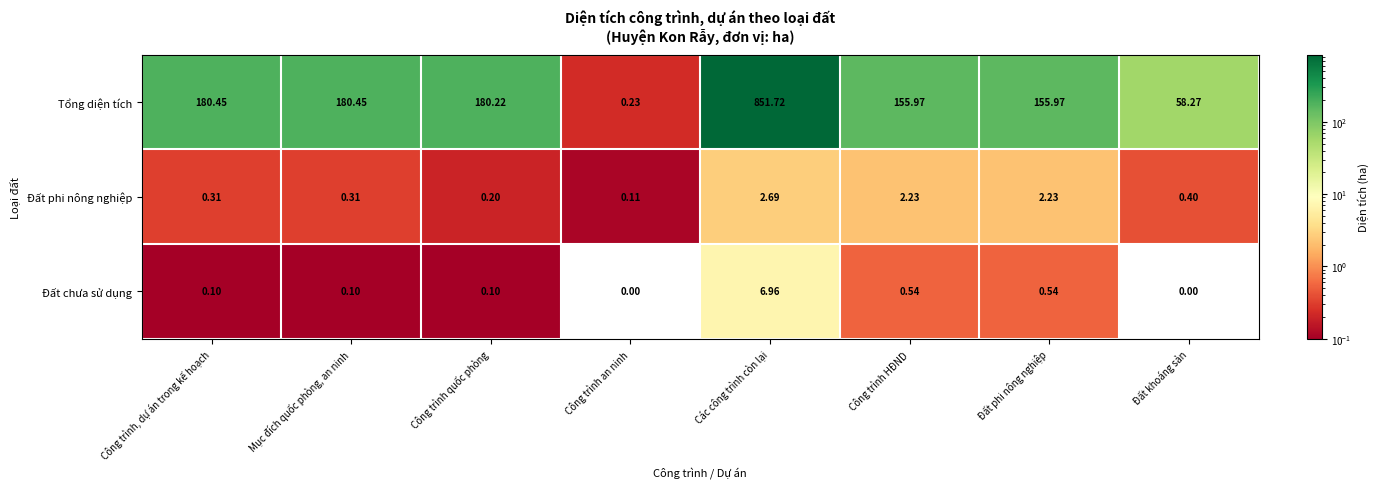

Which series has the widest spread of values?

Tổng diện tích